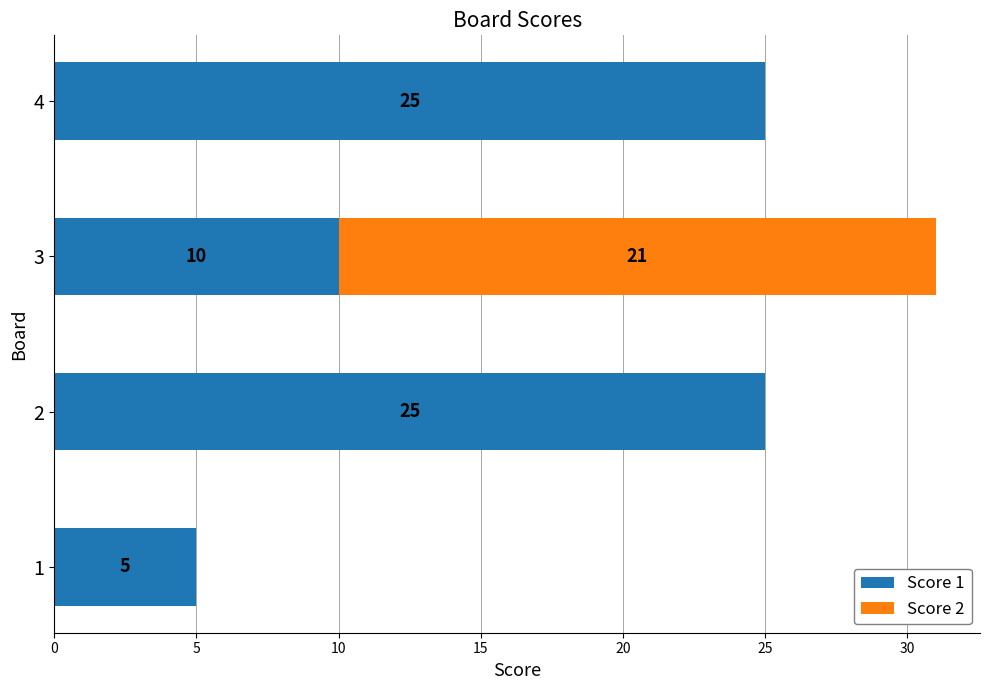

Count the number of categories in the chart.

4